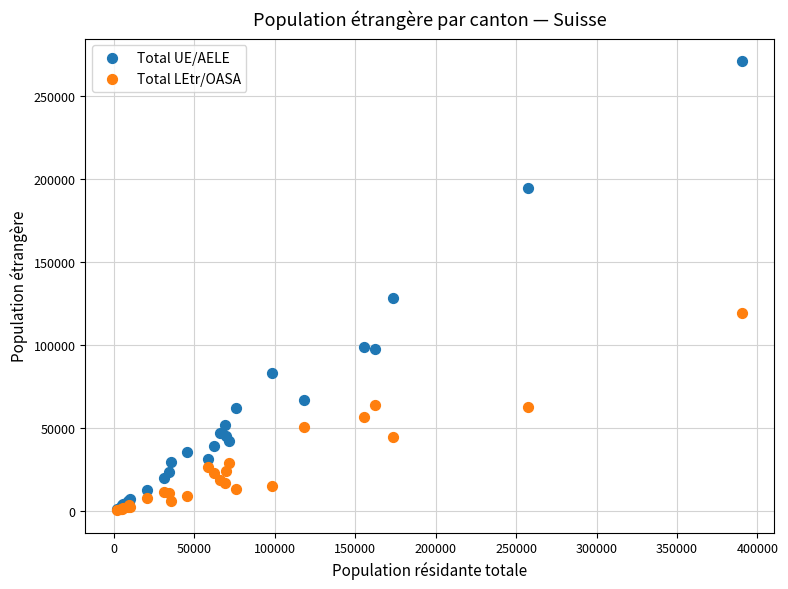

Which series has the largest Y range (max minus min)?

Total UE/AELE